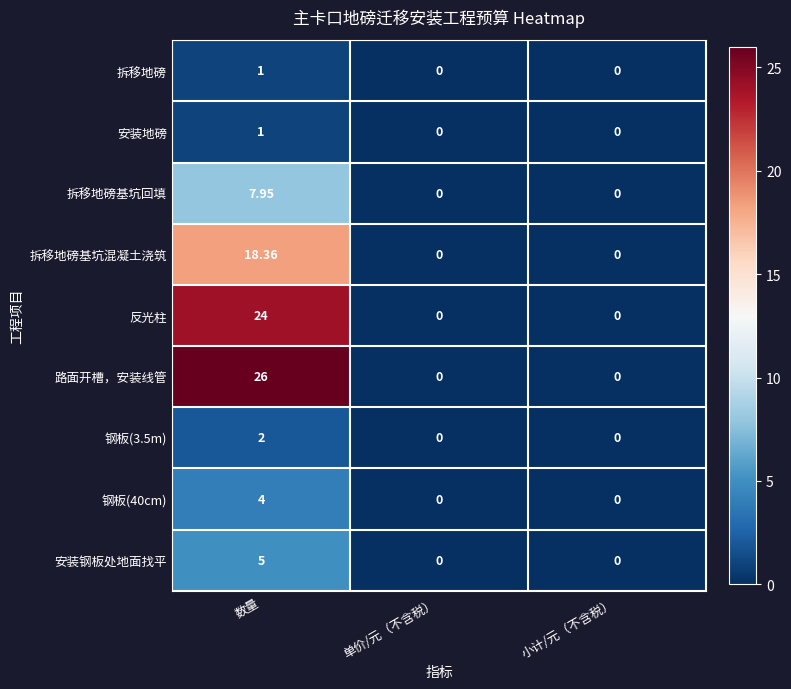

How many values in 钢板(3.5m) are above zero?

1